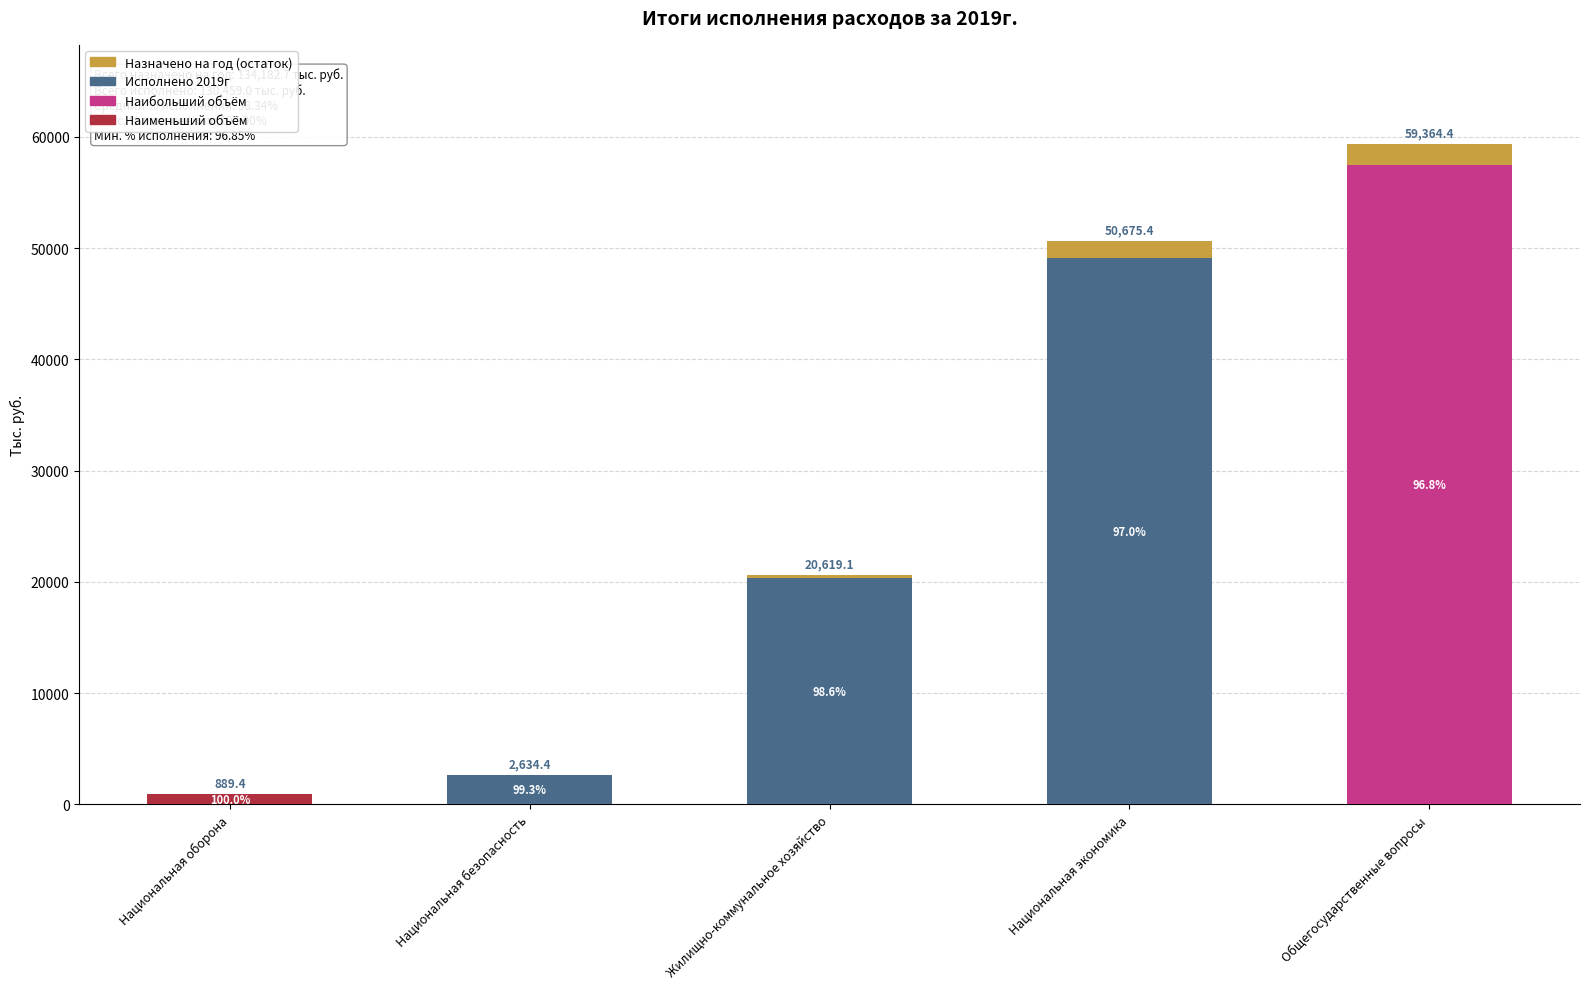

Are the bars grouped side by side (vs. stacked)?

No